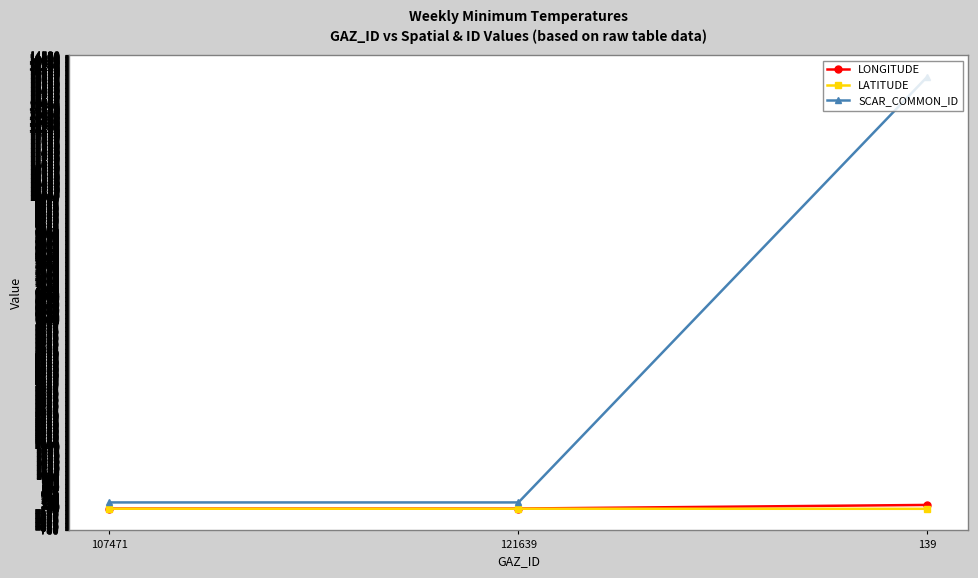

Which series has the largest range (max minus min)?

SCAR_COMMON_ID